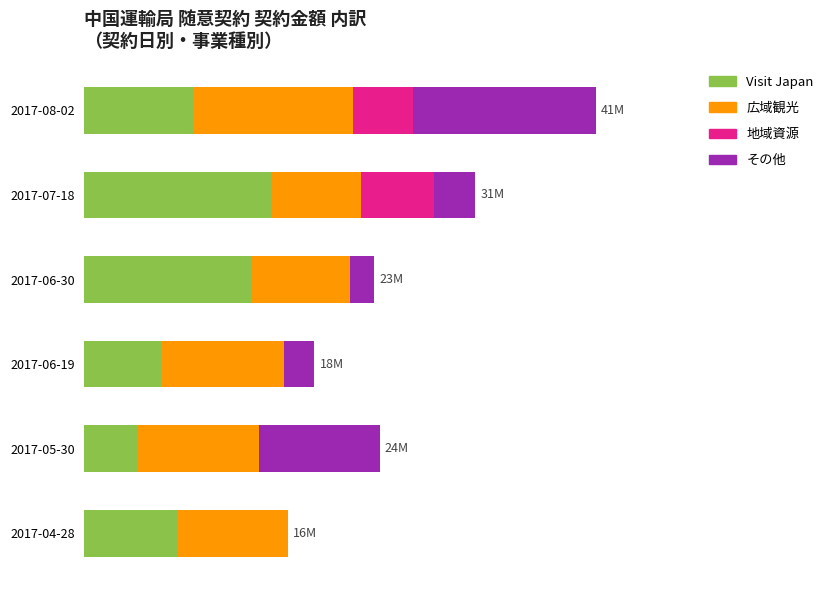

What are all the series names shown in the legend?

Visit Japan, 広域観光, 地域資源, その他